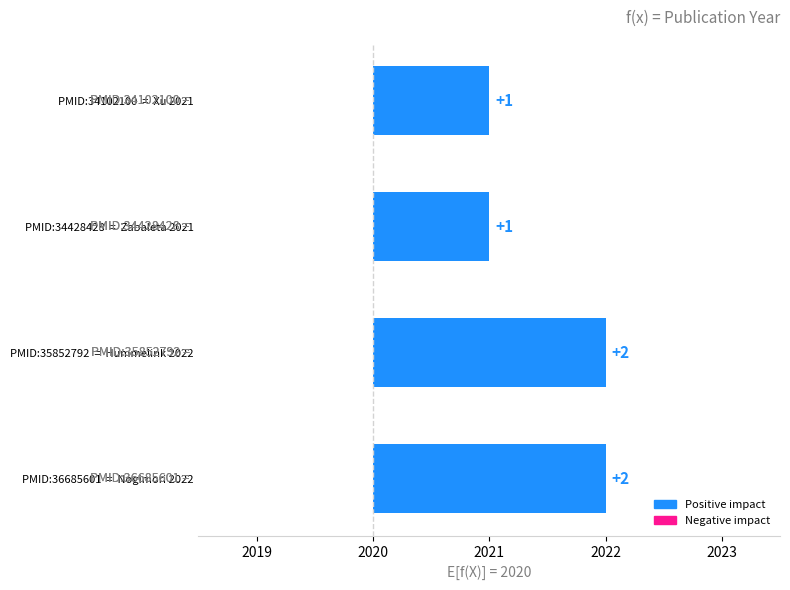

What is the value of the 3rd bar from the left?

1